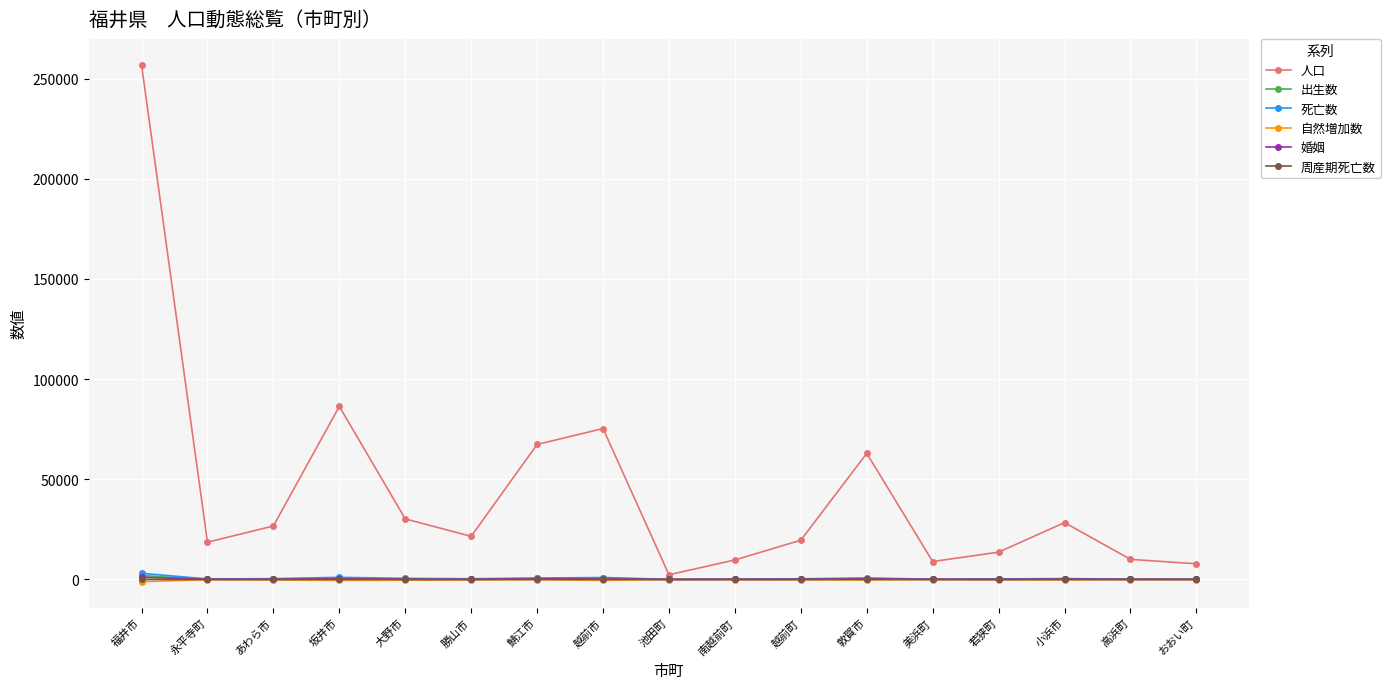

At which category does 人口 reach its first local peak?

坂井市